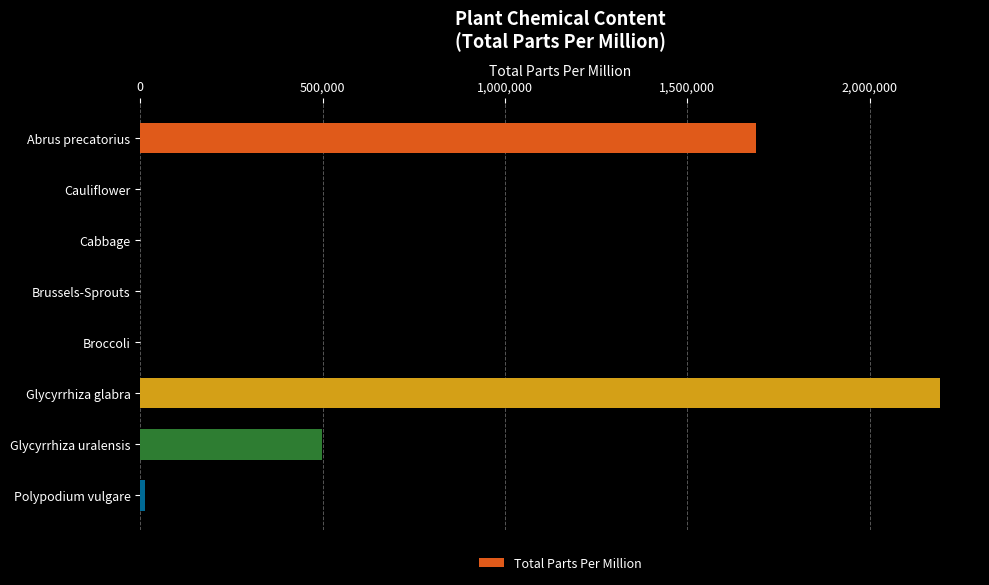

Are the bars horizontal?

Yes